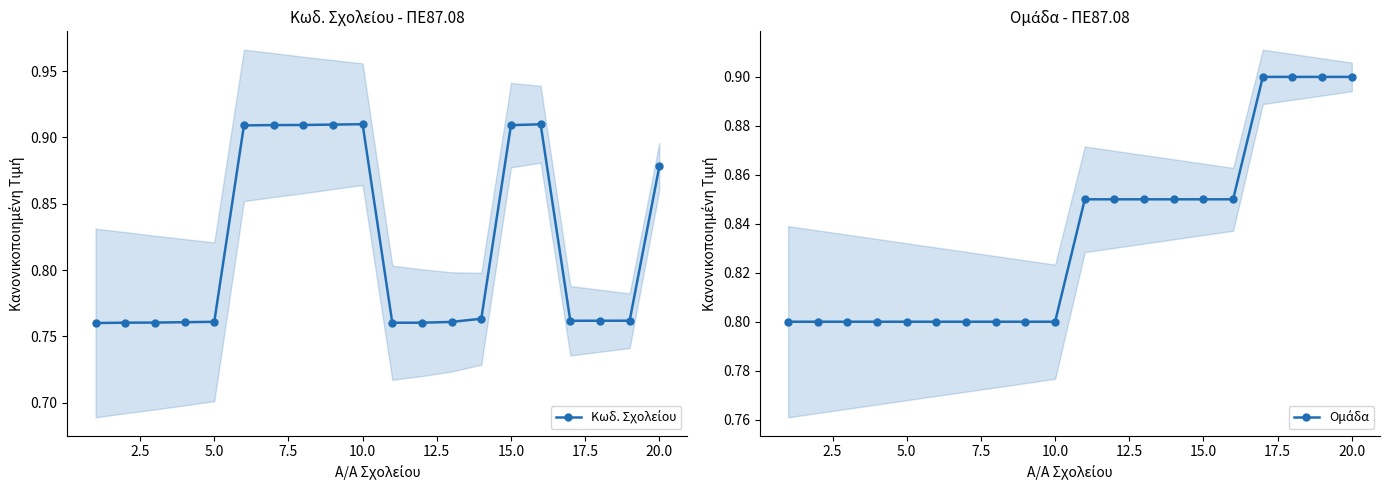

The Κωδ. Σχολείου series shows 0.3 at 20.0. True or false?

False